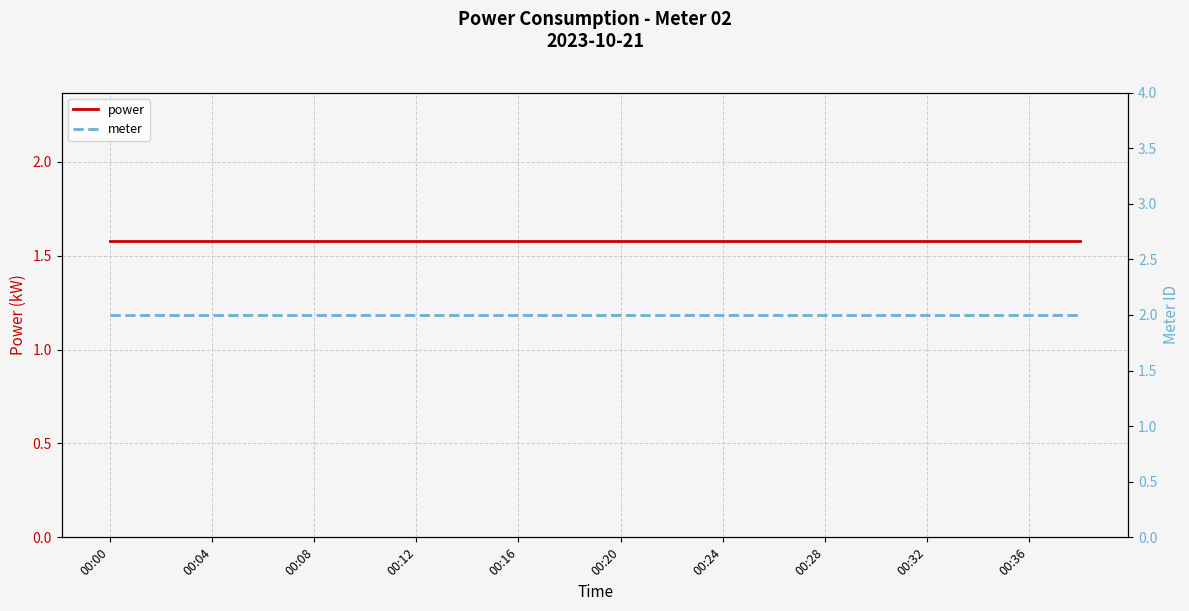

At which label does power reach its peak?

00:00